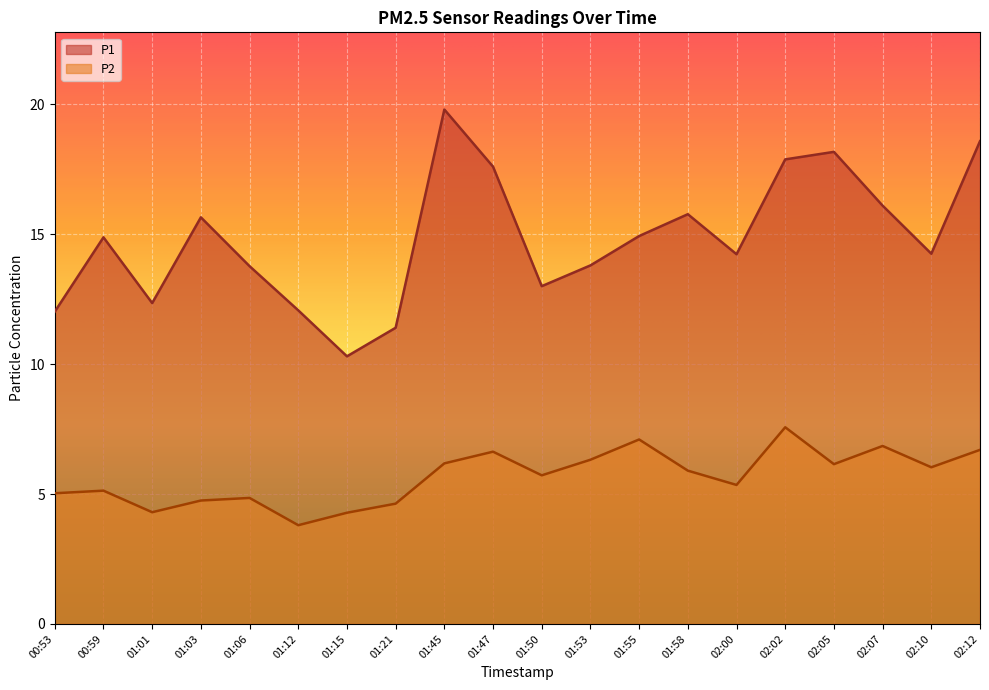

True or false: P2 has more than 1 points higher than both neighbors.

True